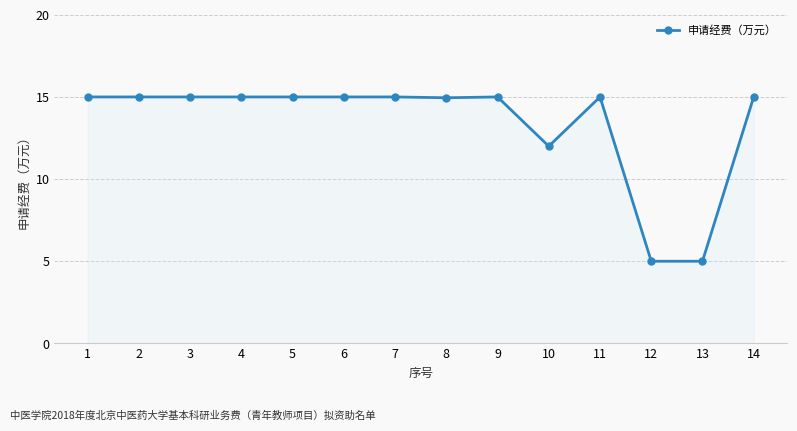

What is the change in value from 3 to 12?

-10.0